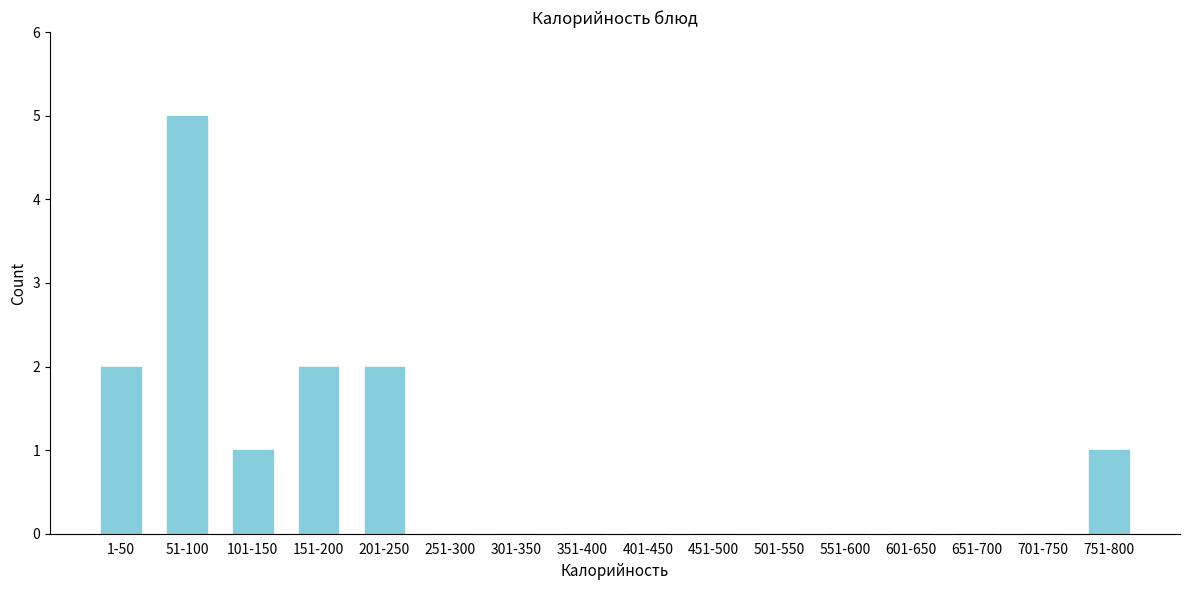

Reading right to left, extract all data points from this chart.

751-800=1	701-750=0	651-700=0	601-650=0	551-600=0	501-550=0	451-500=0	401-450=0	351-400=0	301-350=0	251-300=0	201-250=2	151-200=2	101-150=1	51-100=5	1-50=2